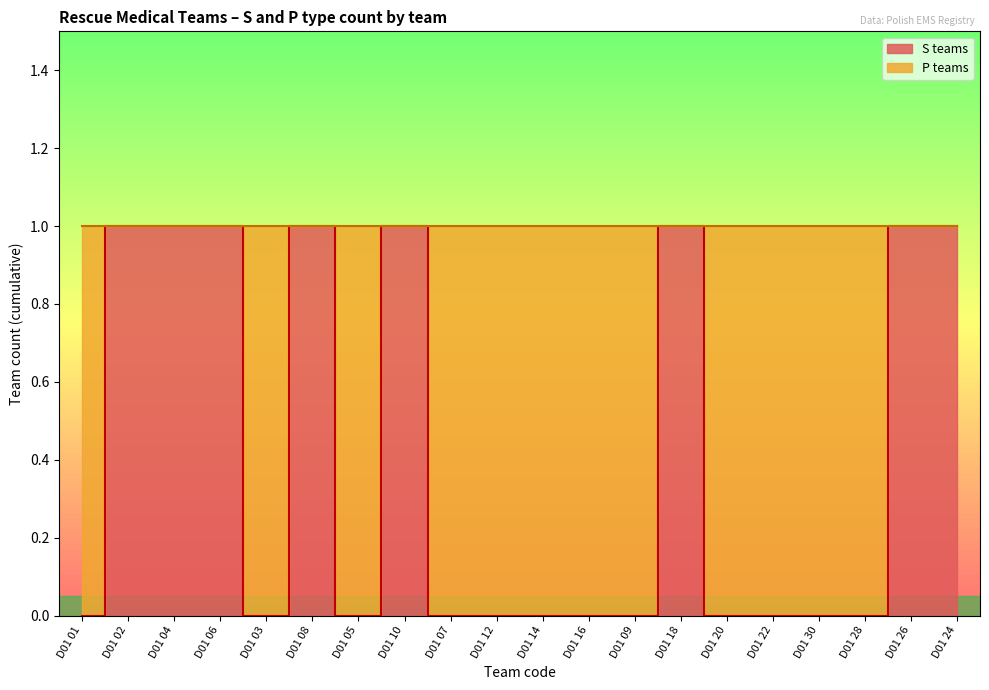

At which category does the data reach its first local valley?

D01 03